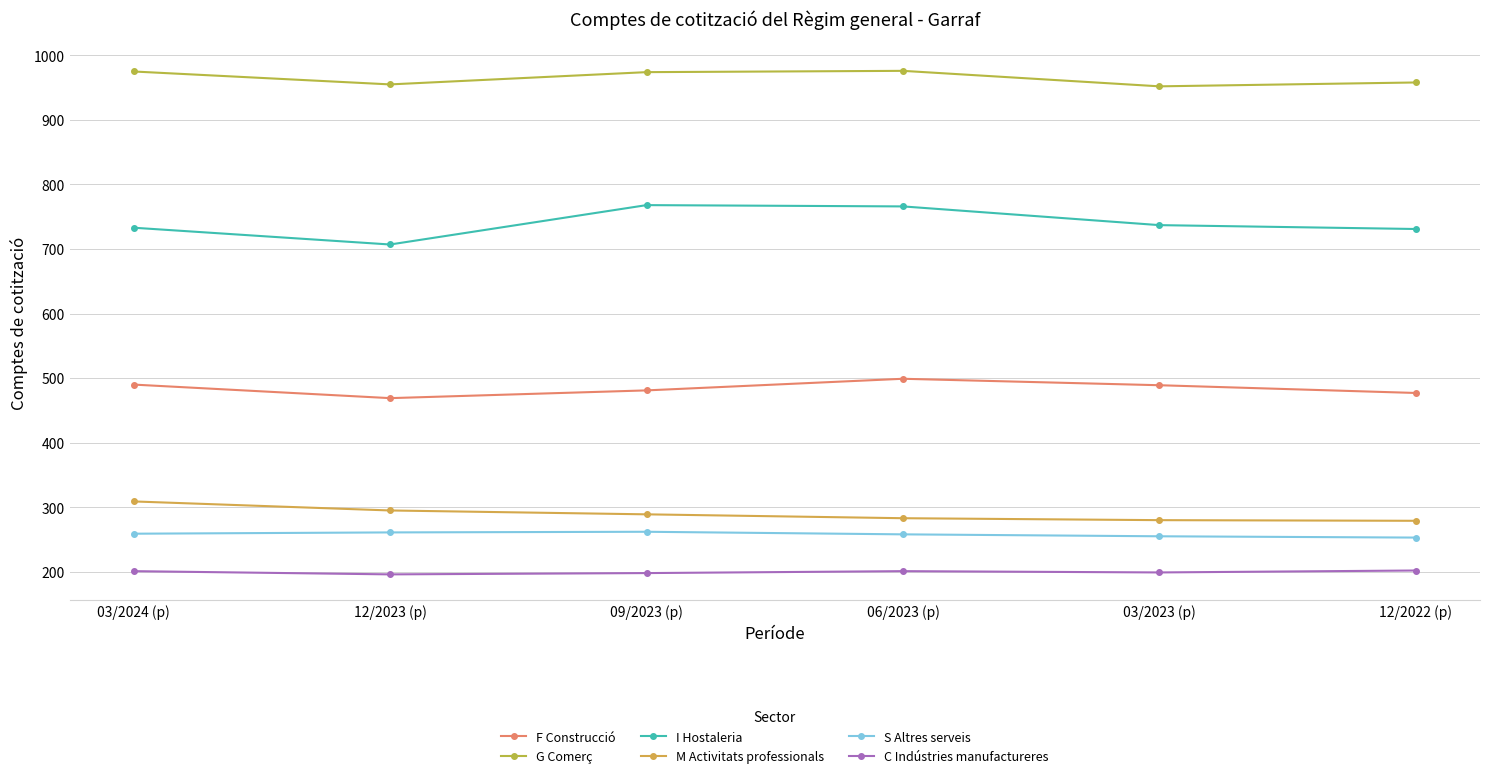

What is the average value of the F Construcció series?

484